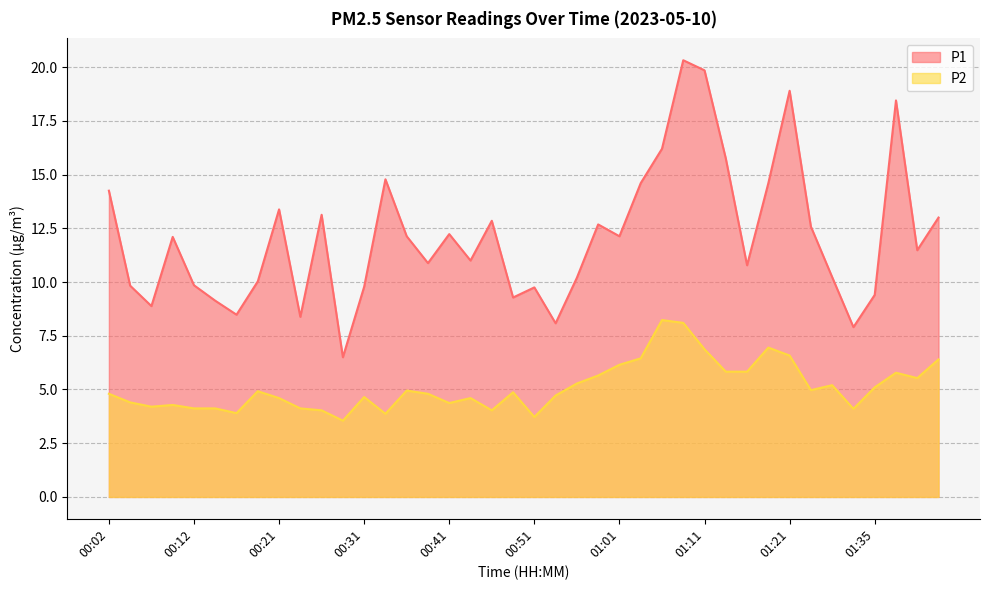

Which series changed the most between 00:14 and 01:38?

P1